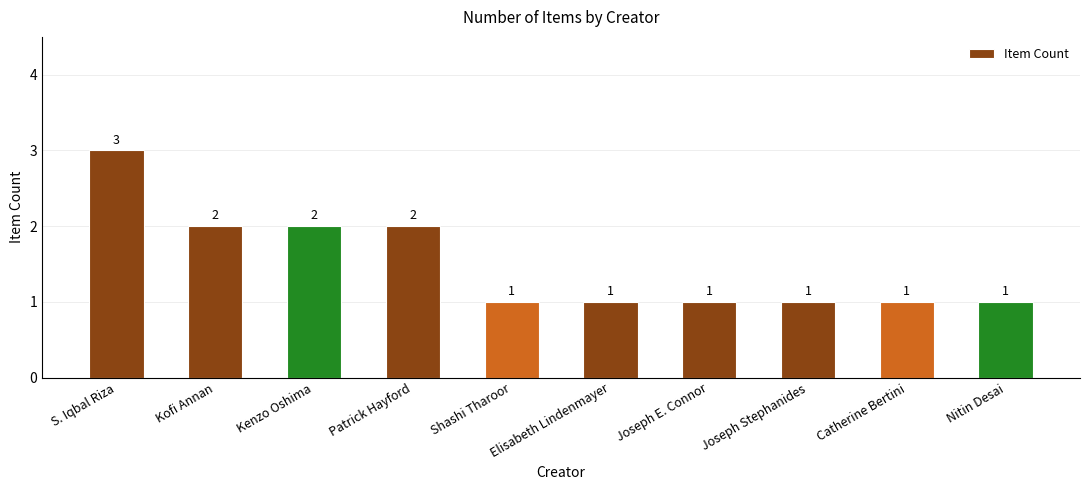

What is the label of the 10th bar from the left?

Nitin Desai